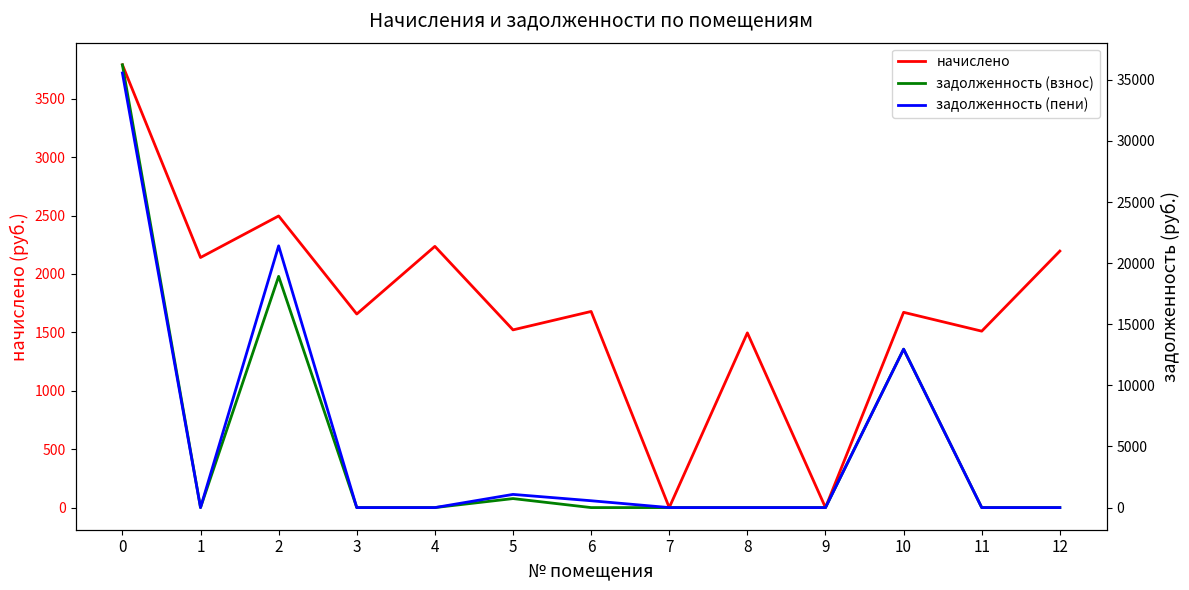

List the labels in order of задолженность (взнос) value, largest first.

0, 2, 10, 5, 1, 3, 4, 6, 7, 8, 9, 11, 12